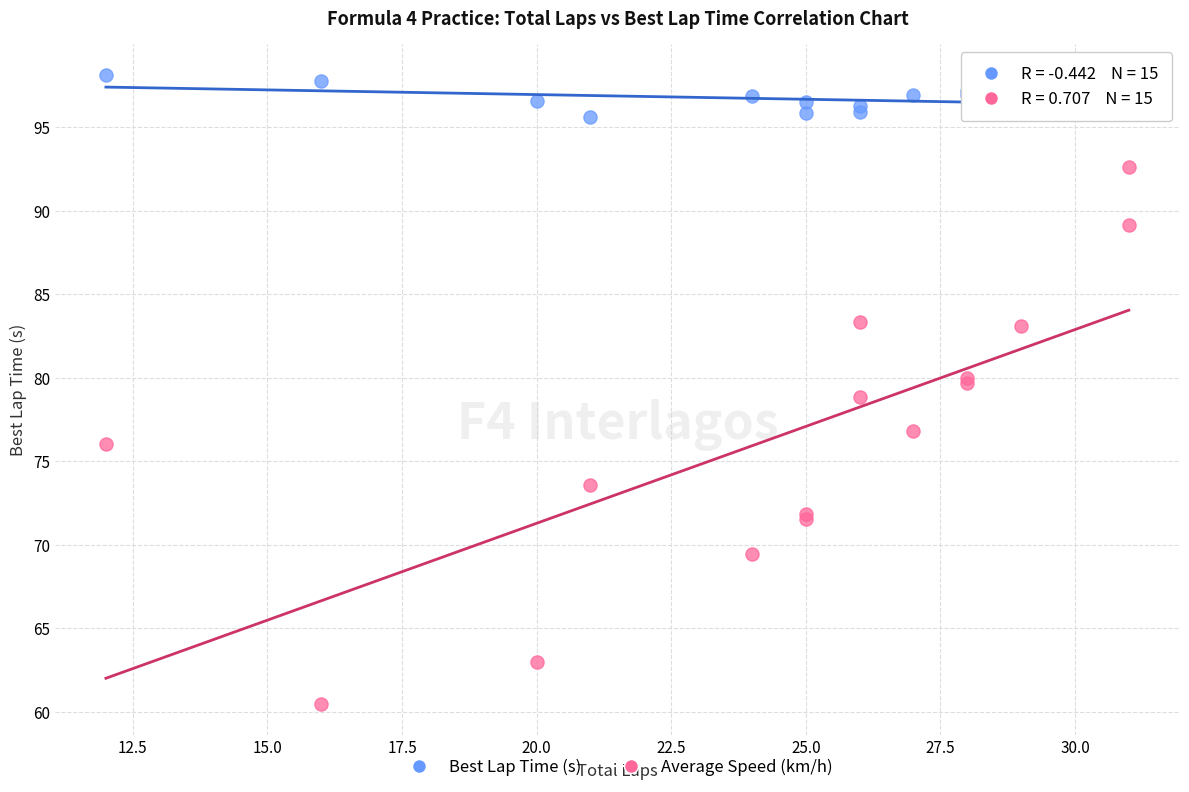

What are all the series names shown in the legend?

Best Lap Time (s), Average Speed (km/h)